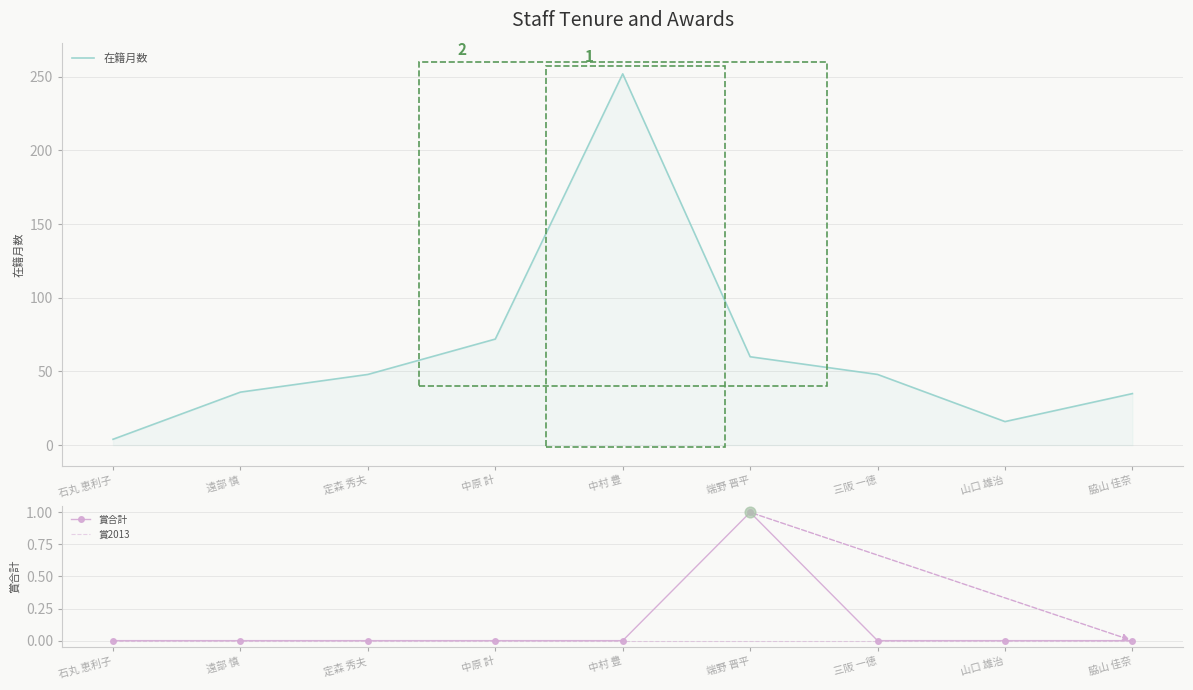

Is the value of 賞合計 at 石丸 恵利子 greater than the value of 賞2013 at 三阪 一徳?

No